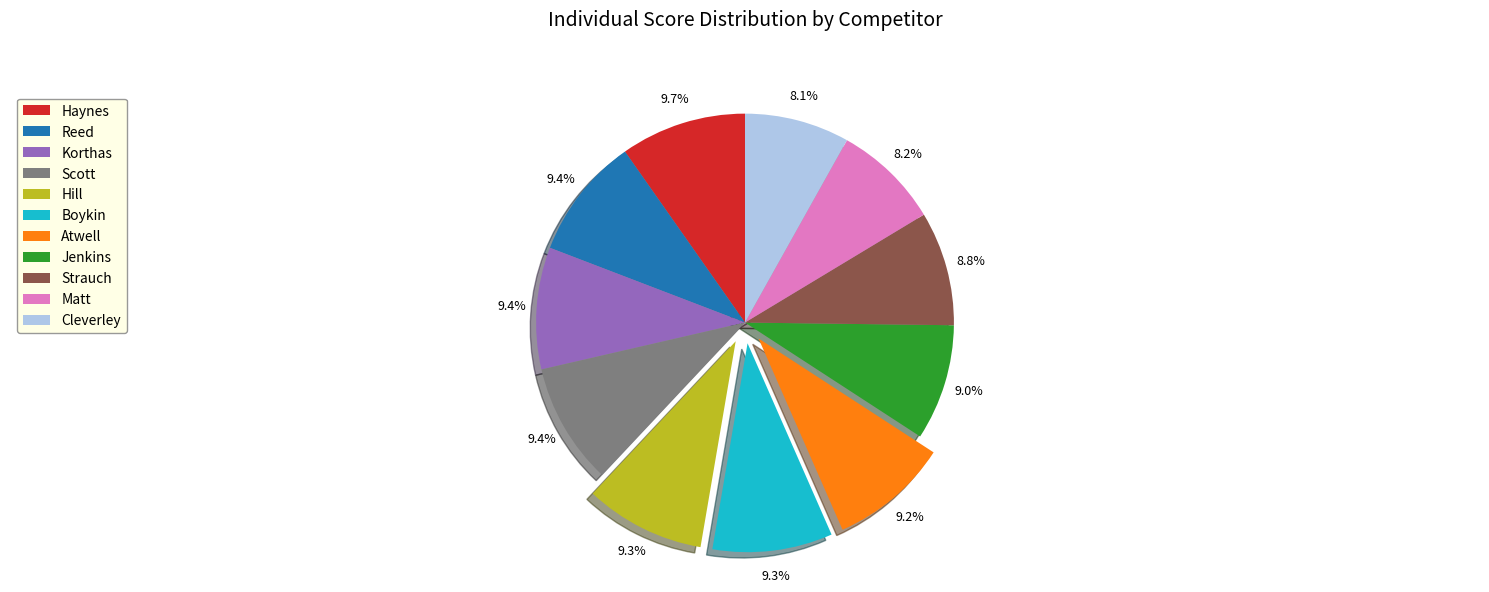

Is it true that Atwell is 9% of the pie?

True